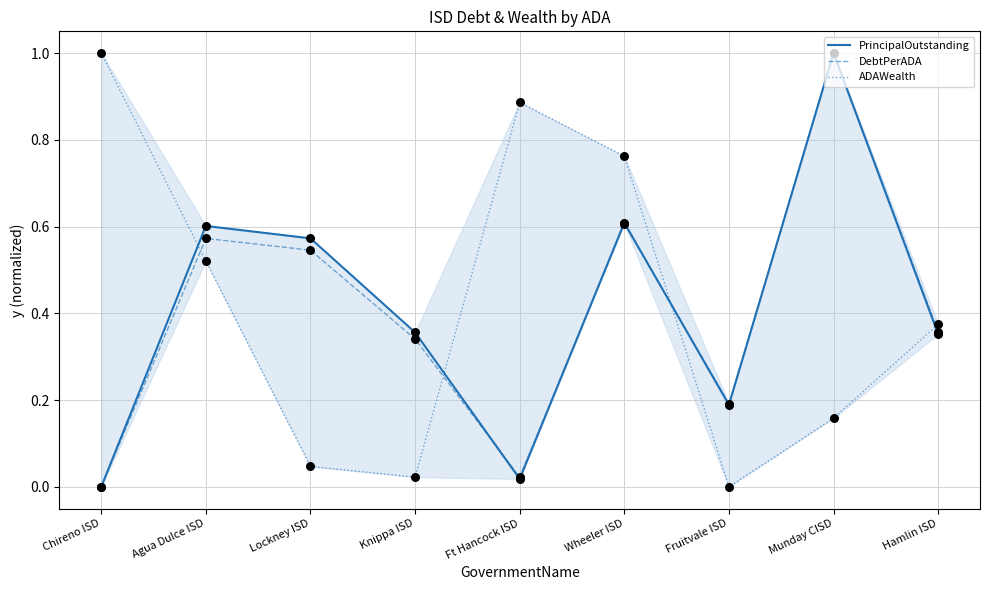

Which series has the largest total across all categories?

ADAWealth